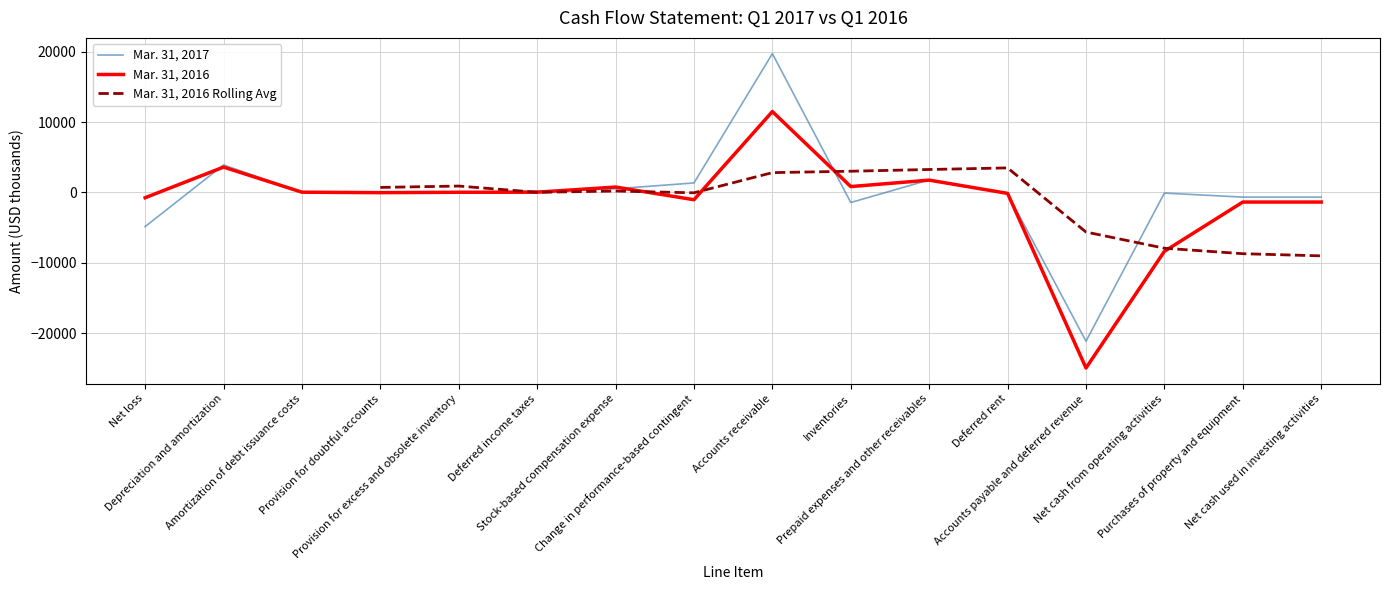

What is the label of the 12th point from the right?

Provision for excess and obsolete inventory